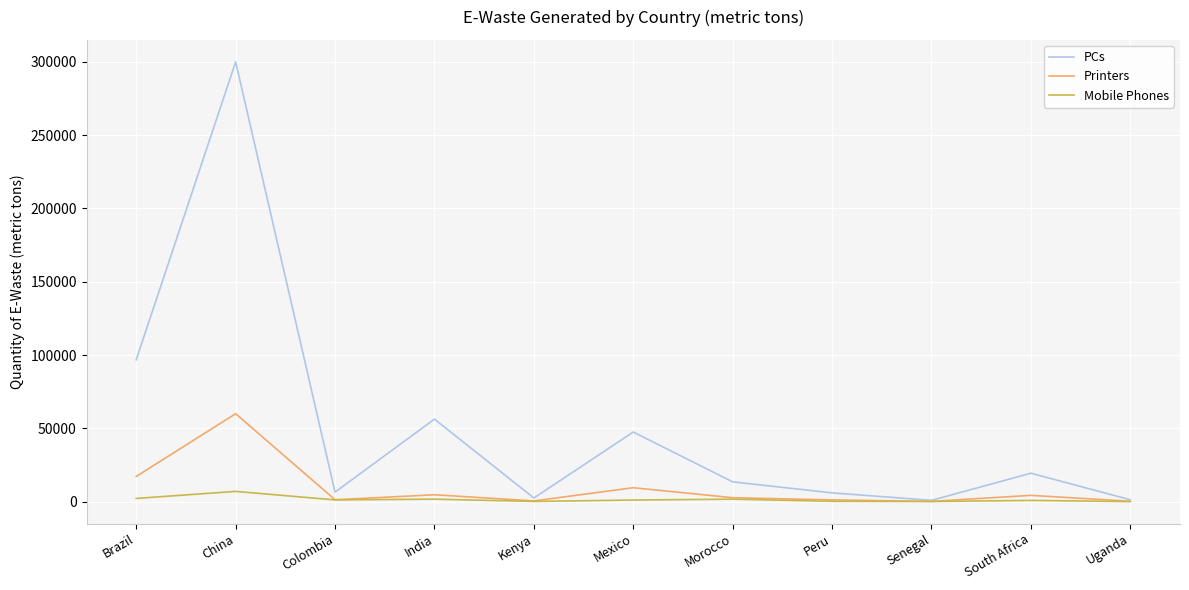

Is the value of Mobile Phones at Peru greater than the value of Printers at Brazil?

No